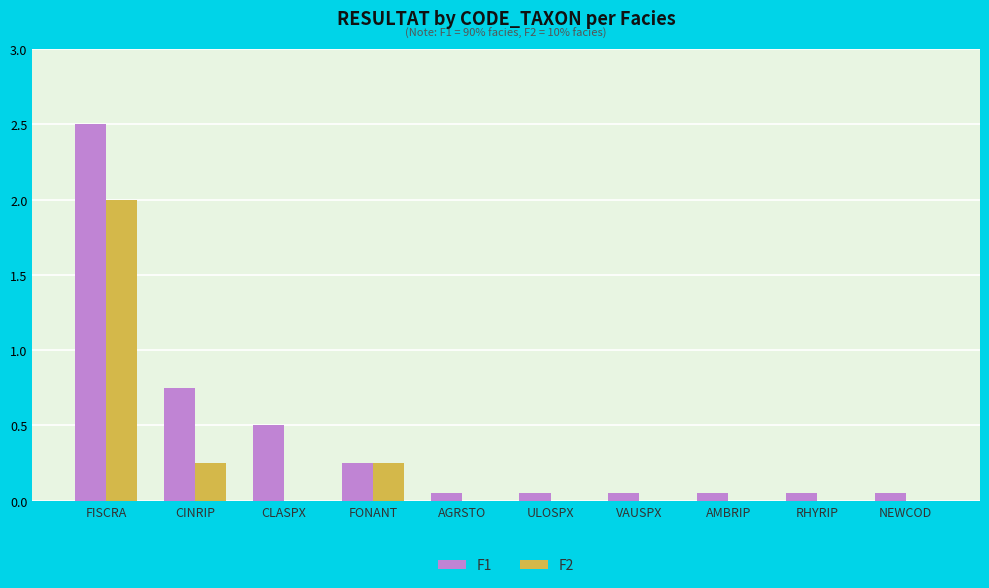

What is the sum of all F2 values?

2.5